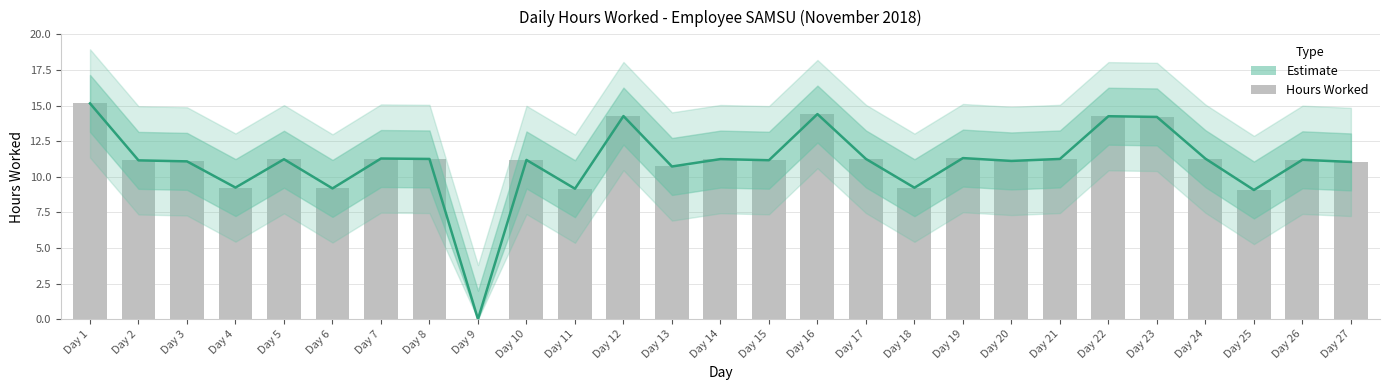

Reading left to right, what are all the values shown in this chart?

Estimate: Day 1=15.2	Day 2=11.2	Day 3=11.1	Day 4=9.2	Day 5=11.2	Day 6=9.2	Day 7=11.3	Day 8=11.2	Day 9=0.0	Day 10=11.2	Day 11=9.2	Day 12=14.3	Day 13=10.7	Day 14=11.2	Day 15=11.2	Day 16=14.4	Day 17=11.2	Day 18=9.2	Day 19=11.3	Day 20=11.1	Day 21=11.2	Day 22=14.2	Day 23=14.2	Day 24=11.3	Day 25=9.1	Day 26=11.2	Day 27=11.0
Hours Worked (bars): Day 1=15.2	Day 2=11.2	Day 3=11.1	Day 4=9.2	Day 5=11.2	Day 6=9.2	Day 7=11.3	Day 8=11.2	Day 9=0.0	Day 10=11.2	Day 11=9.2	Day 12=14.3	Day 13=10.7	Day 14=11.2	Day 15=11.2	Day 16=14.4	Day 17=11.2	Day 18=9.2	Day 19=11.3	Day 20=11.1	Day 21=11.2	Day 22=14.2	Day 23=14.2	Day 24=11.3	Day 25=9.1	Day 26=11.2	Day 27=11.0